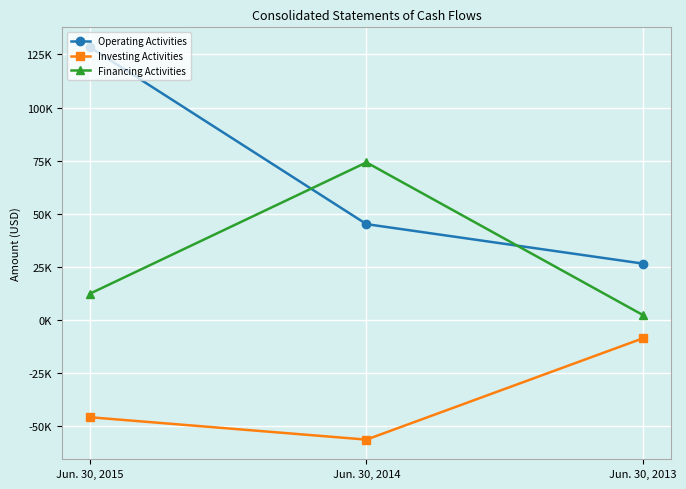

Is this an area chart (filled region under the line)?

No